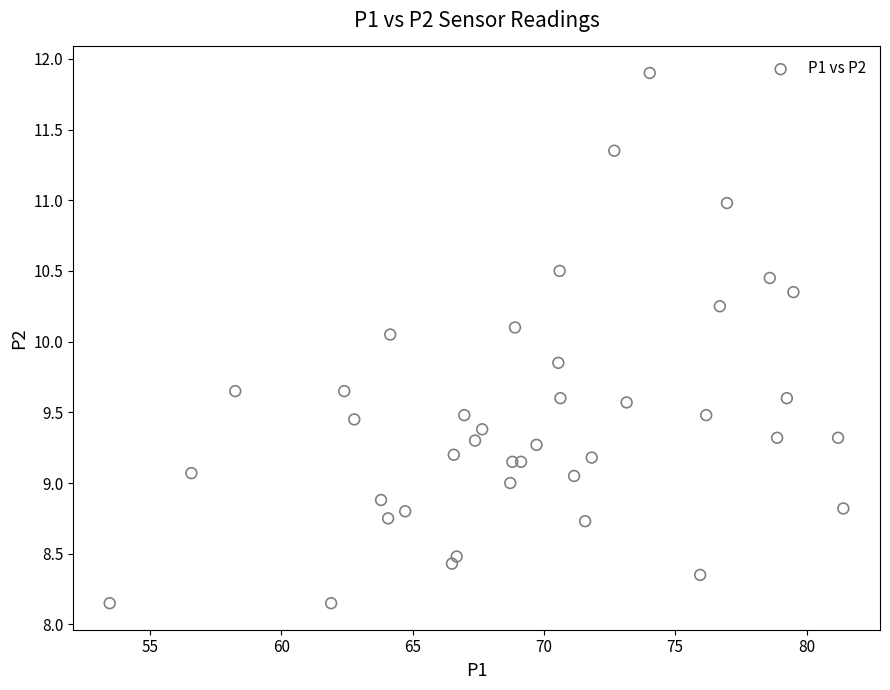

What is the range of X values (max minus min)?

27.9